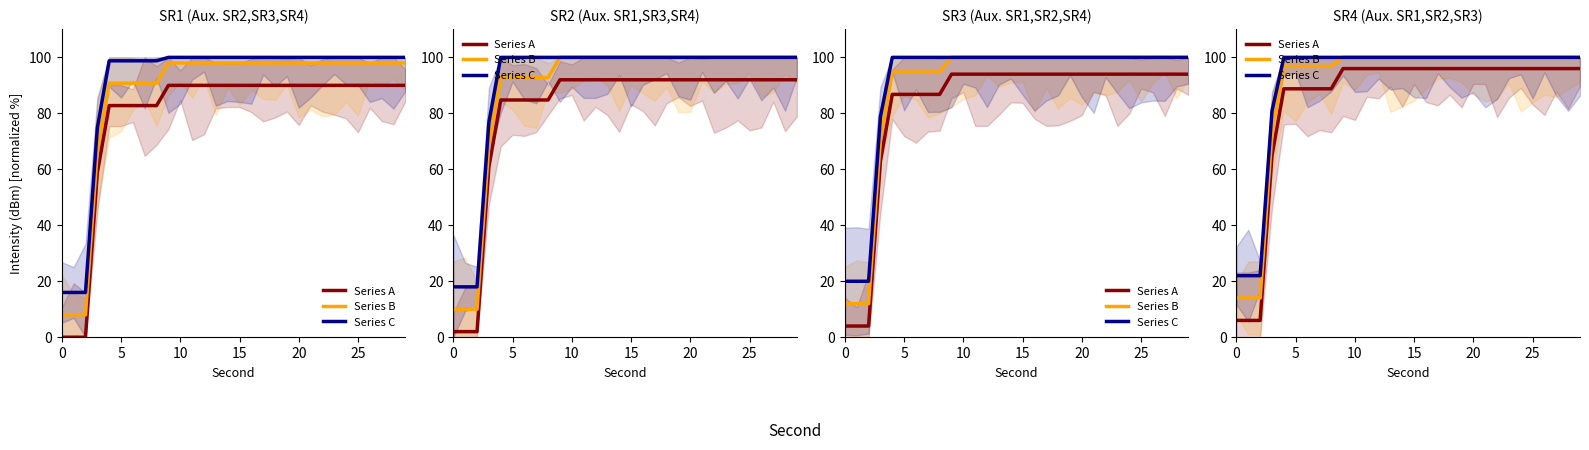

True or false: Series B and Series C intersect in this chart.

False